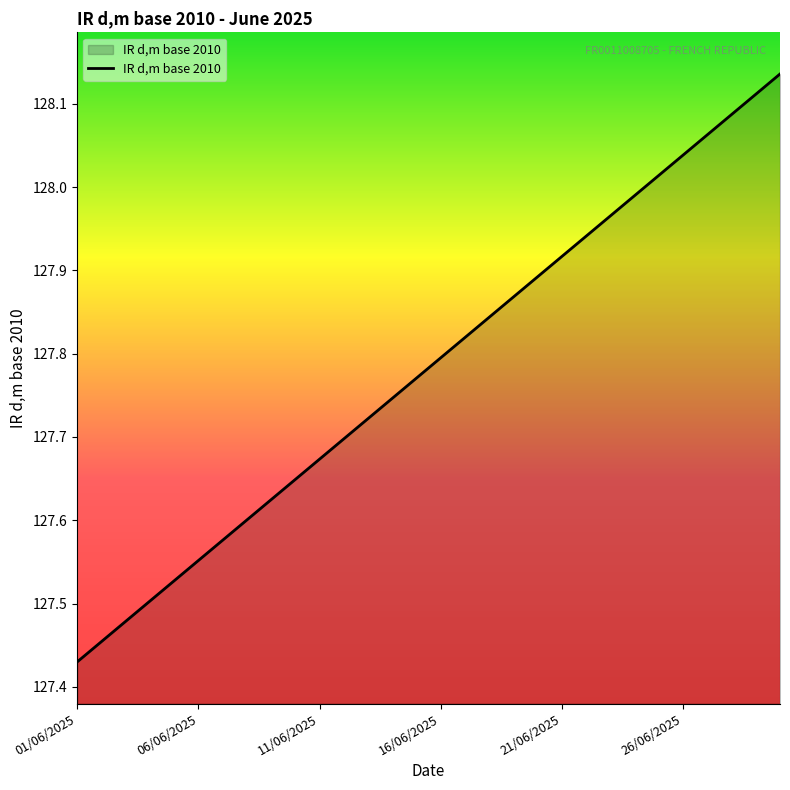

What is the difference between the maximum and minimum values?

0.7